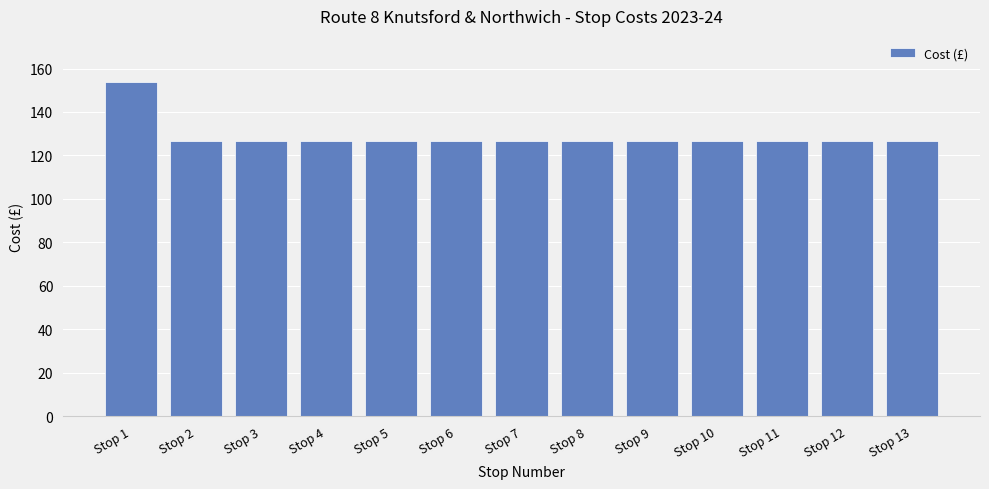

Approximately how many times larger is the value at Stop 3 compared to Stop 9?

1.0